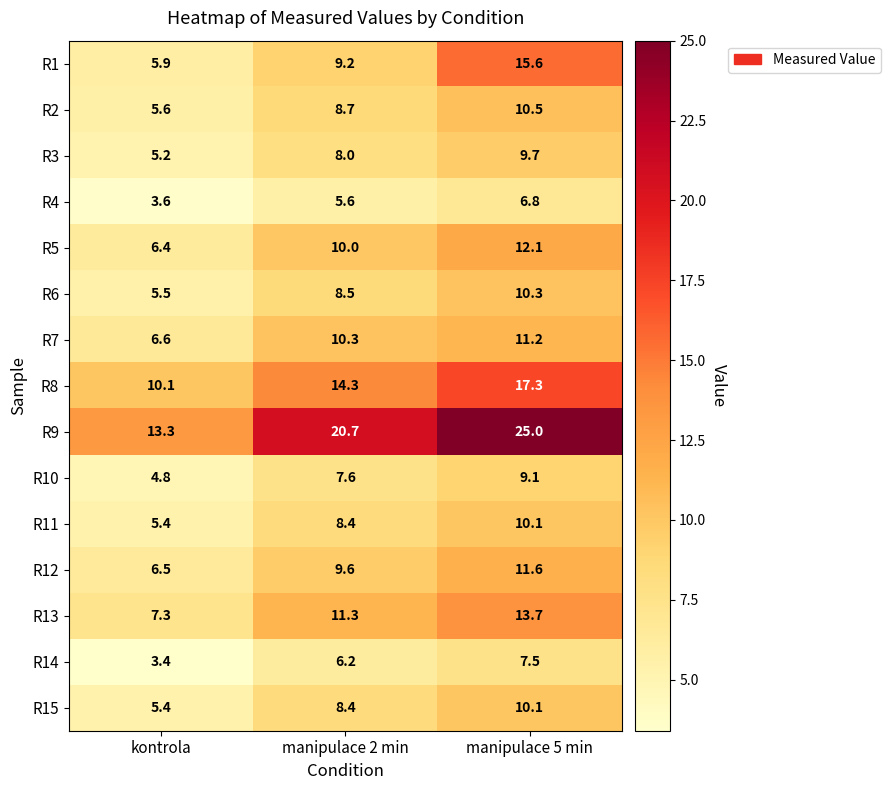

The value of R12 at manipulace 5 min is 11.6. True or false?

True